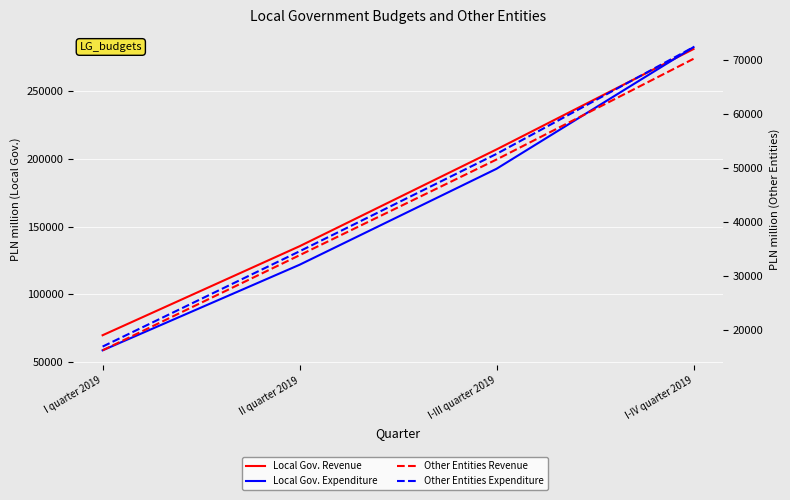

What value does the Local Gov. - Total revenue series have at I-IV quarter 2019?

281132